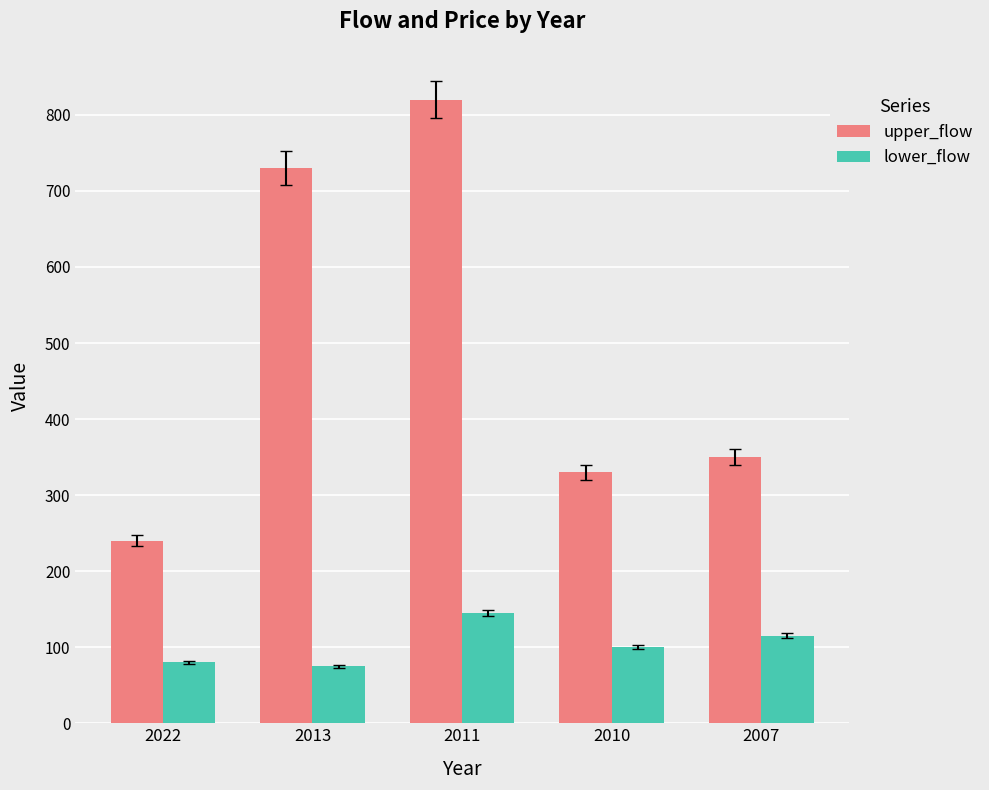

How many bars are there in total?

10